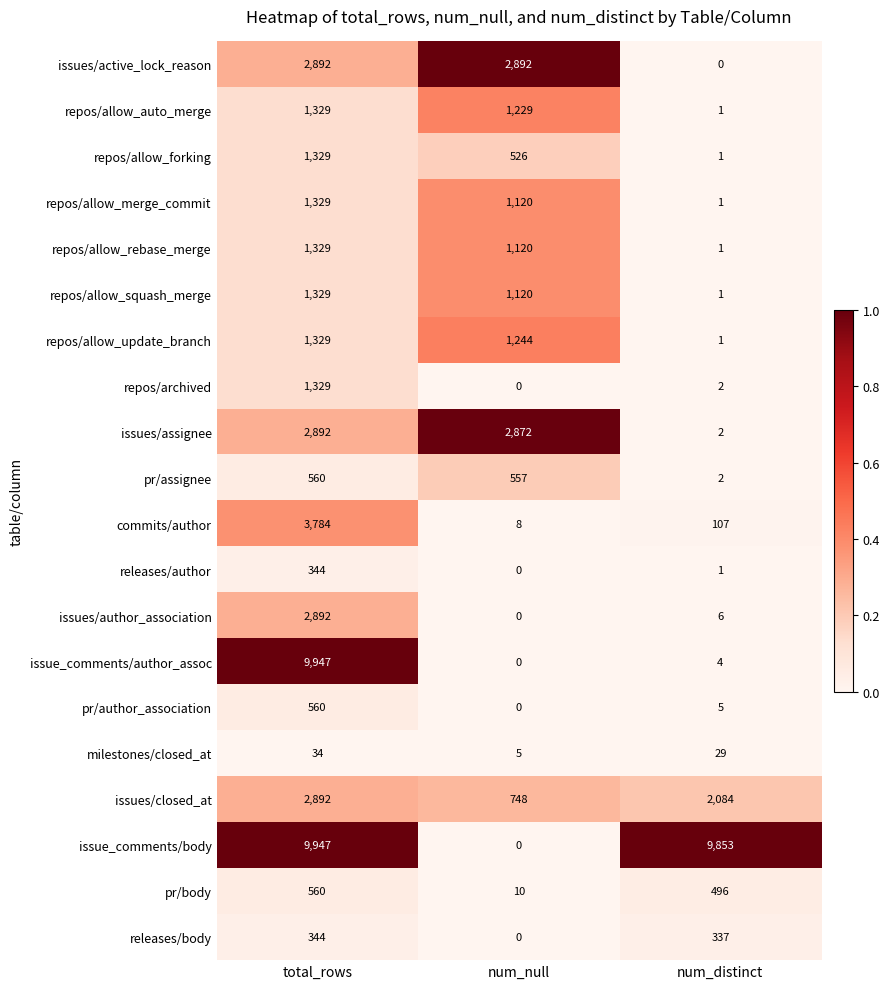

What is the sum of all issue_comments/author_assoc values?

9951